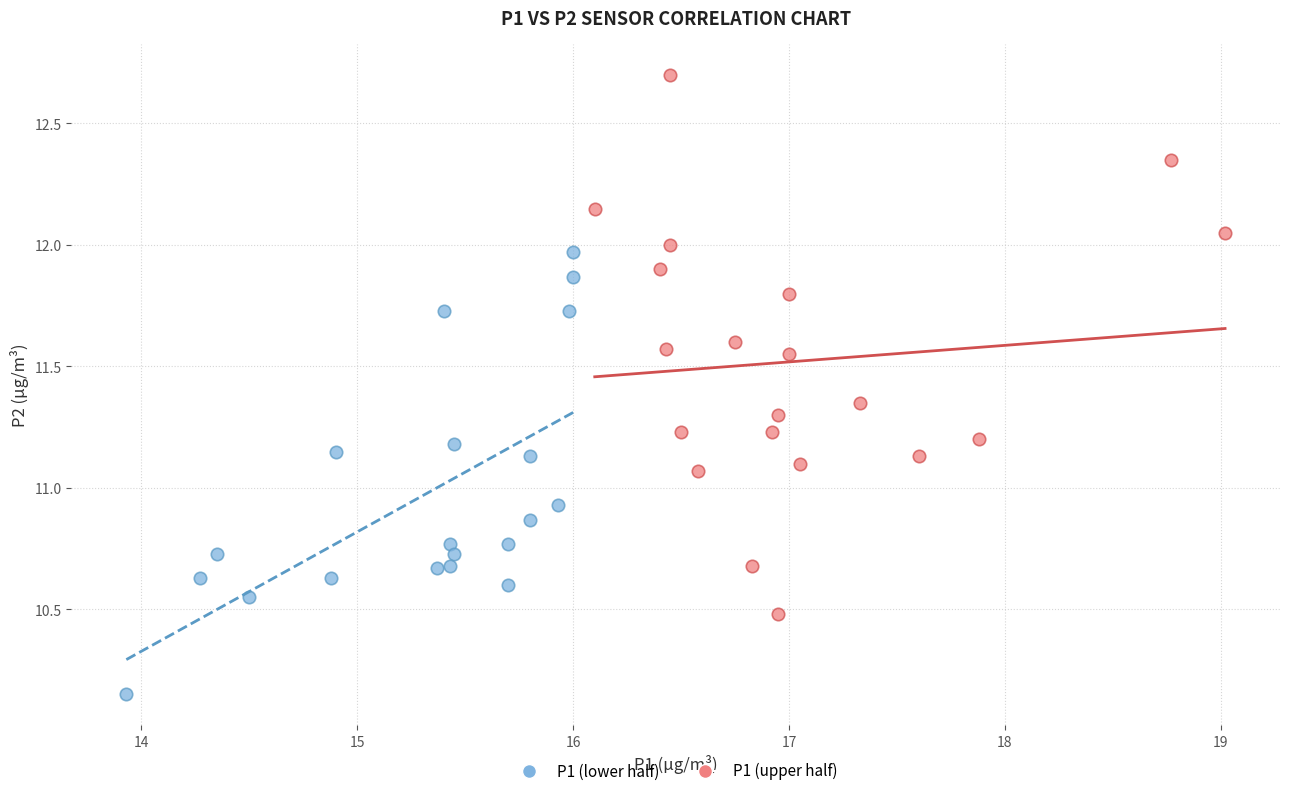

Which series contains the highest Y value?

P1 (upper half)